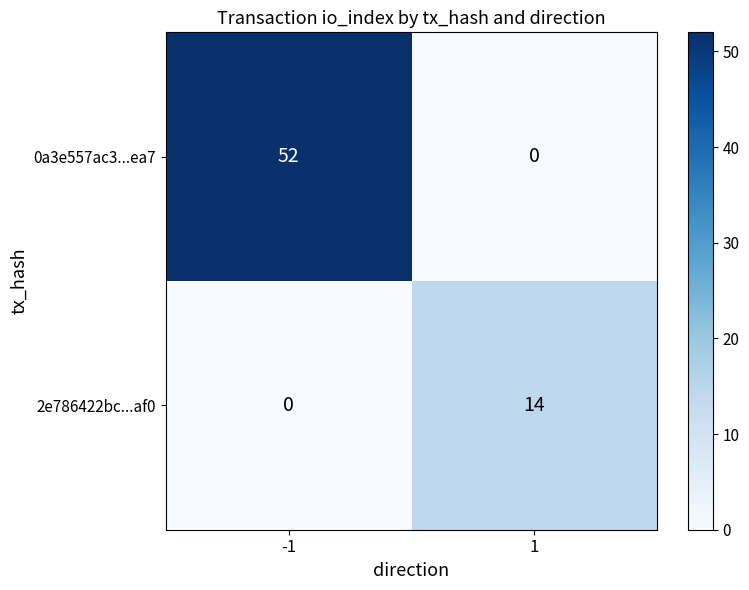

Between -1 and 1, which series saw the biggest shift?

0a3e557ac3...ea7